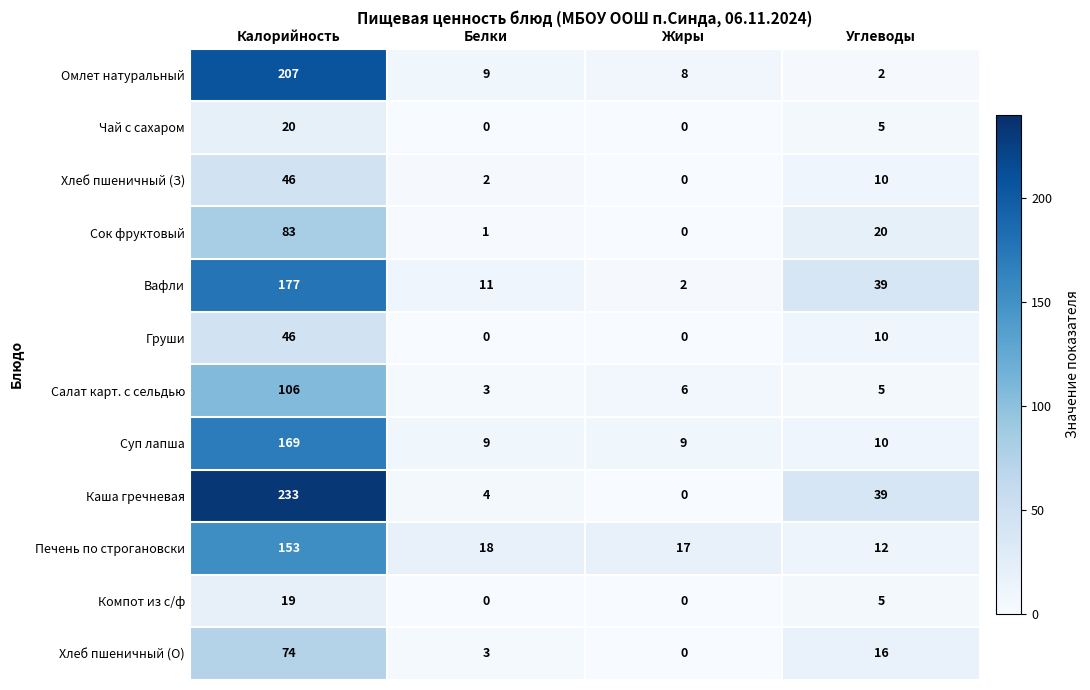

Where does the Каша гречневая series first go above 39?

Калорийность